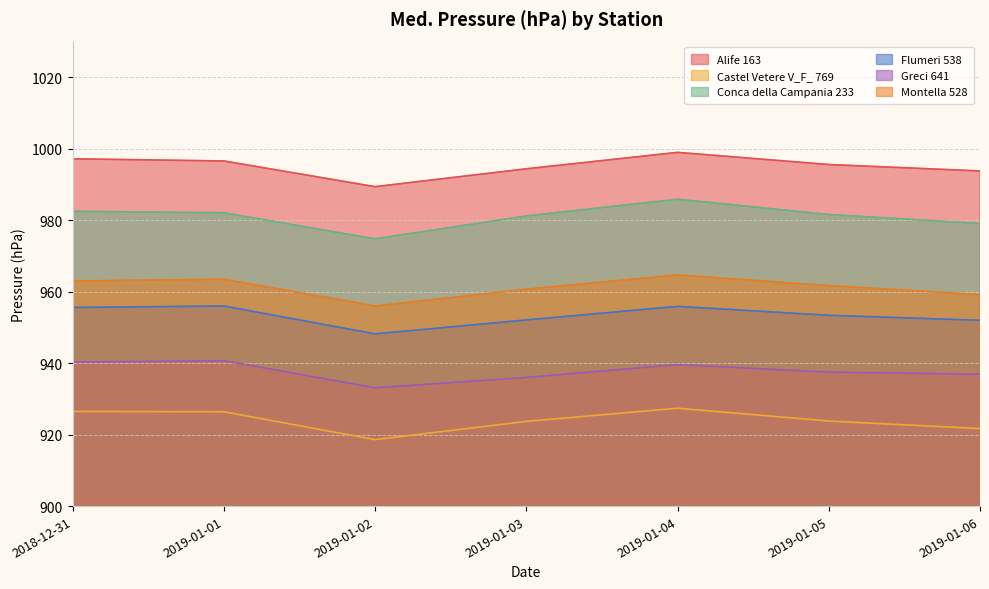

How many lines are shown in the chart?

6